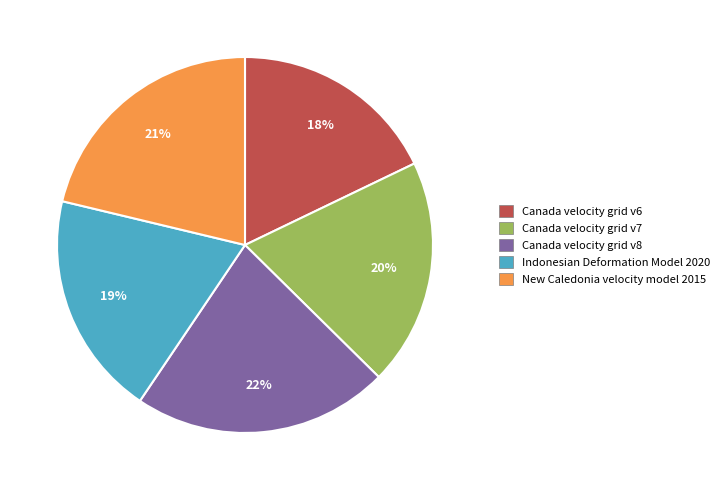

Does any single category account for the majority?

No